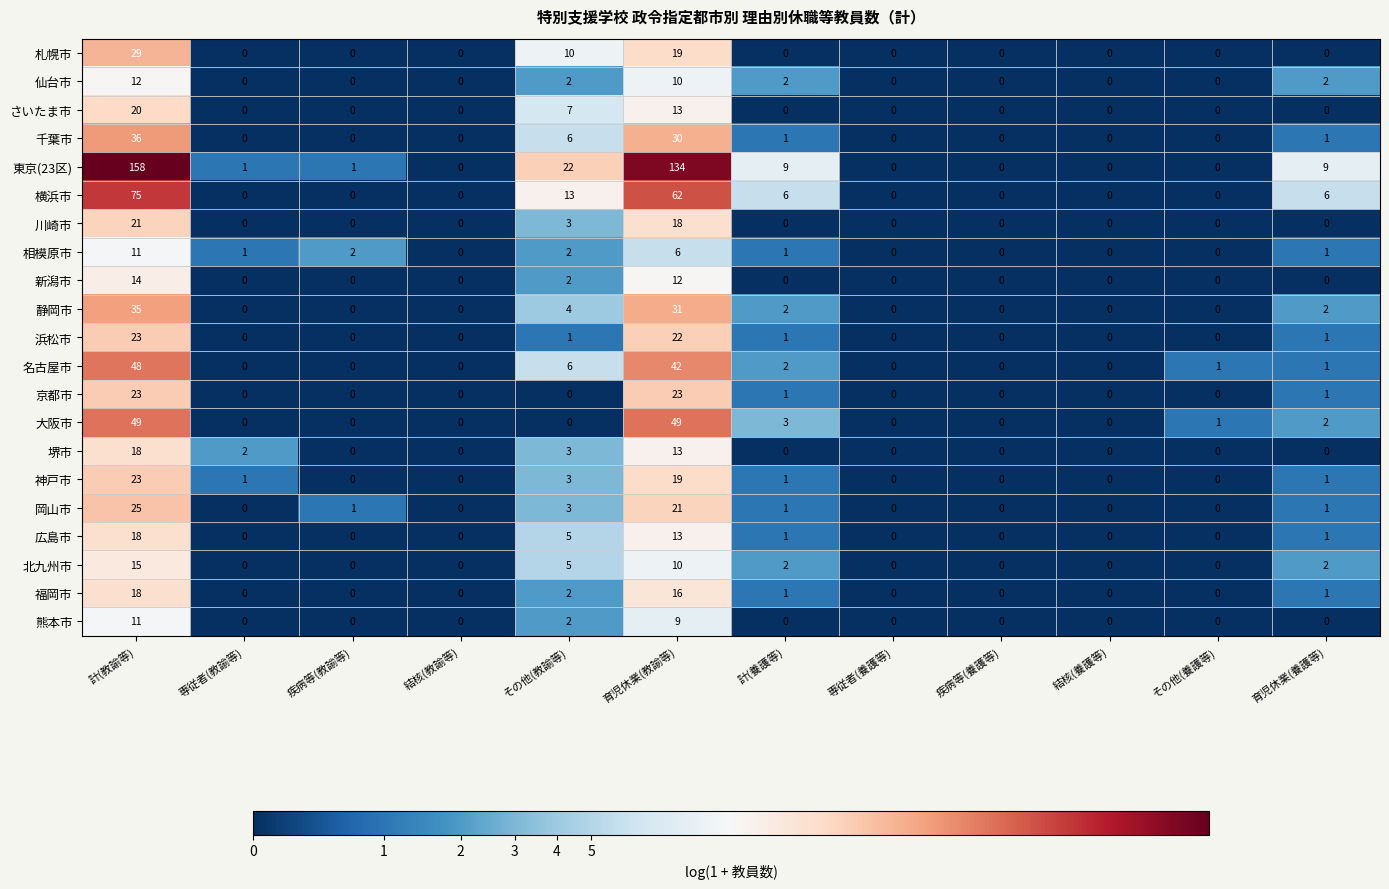

True or false: 新潟市 has a value of 9 at 疾病等(養護等).

False